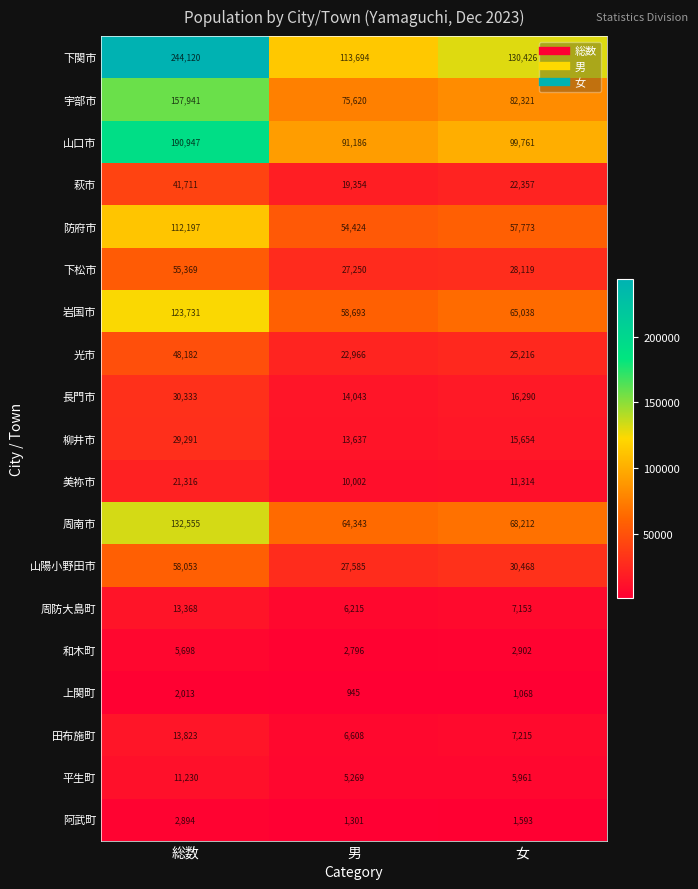

Which series changed the most between 男 and 女?

下関市